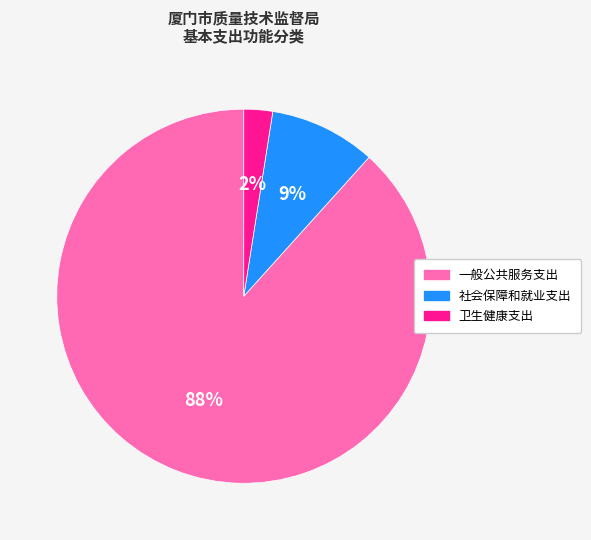

Which category has the smallest portion of the pie?

卫生健康支出